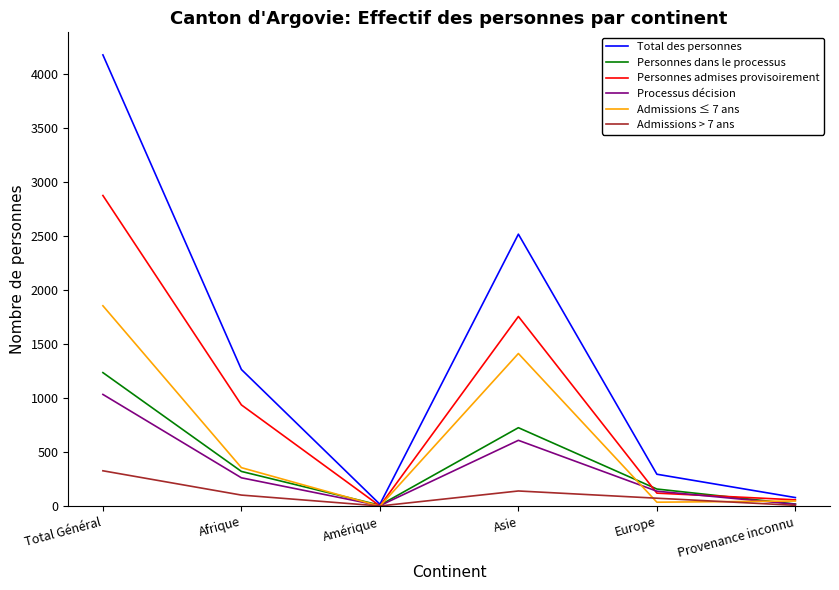

What are all the series names shown in the legend?

Total des personnes, Personnes dans le processus, Personnes admises provisoirement, Processus décision, Admissions ≤ 7 ans, Admissions > 7 ans